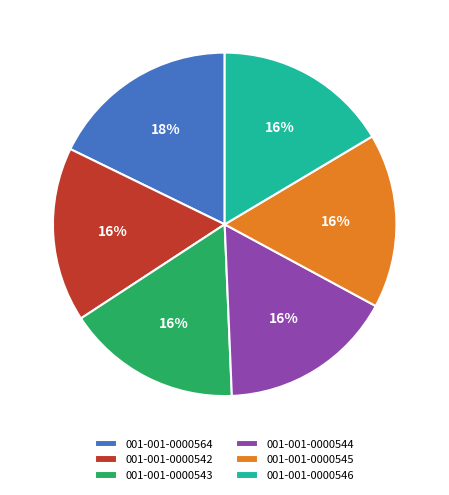

The 001-001-0000545 slice represents 16% of the pie. True or false?

True